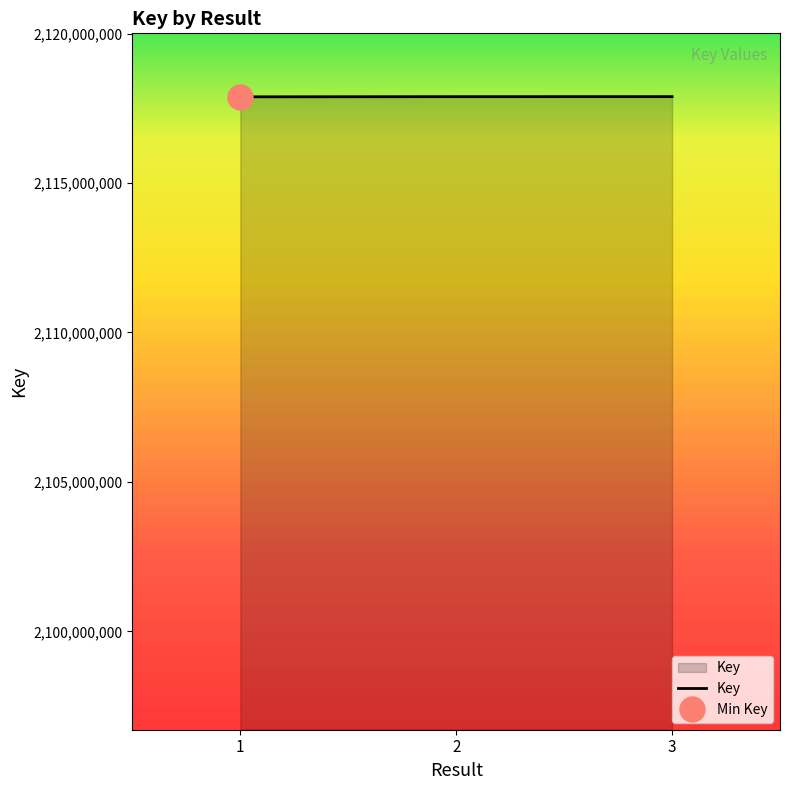

Rank the categories by value from lowest to highest.

1, 2, 3